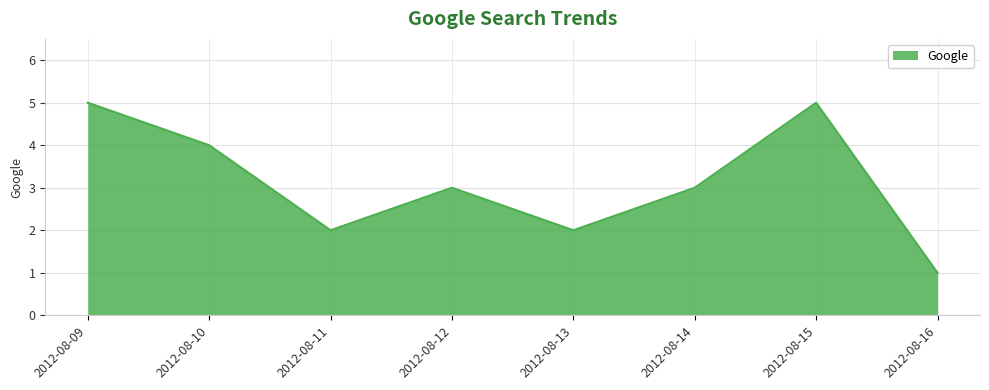

Reading right to left, transcribe all the data shown in this chart.

2012-08-16=1	2012-08-15=5	2012-08-14=3	2012-08-13=2	2012-08-12=3	2012-08-11=2	2012-08-10=4	2012-08-09=5